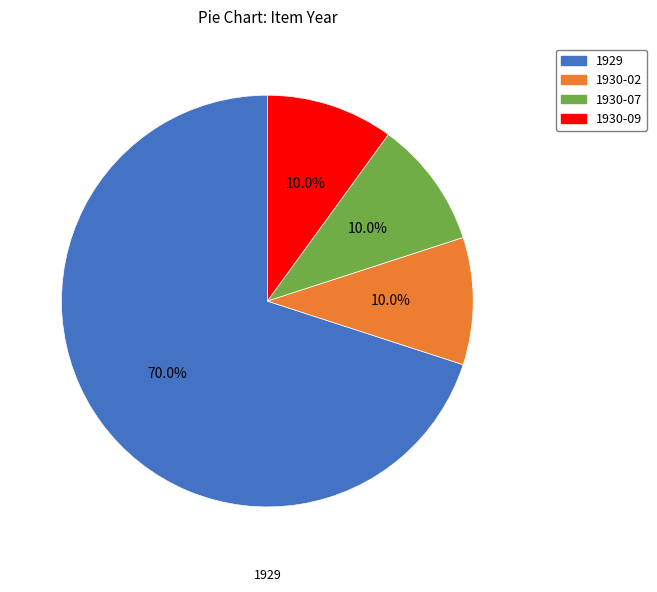

Does any single category account for the majority?

Yes